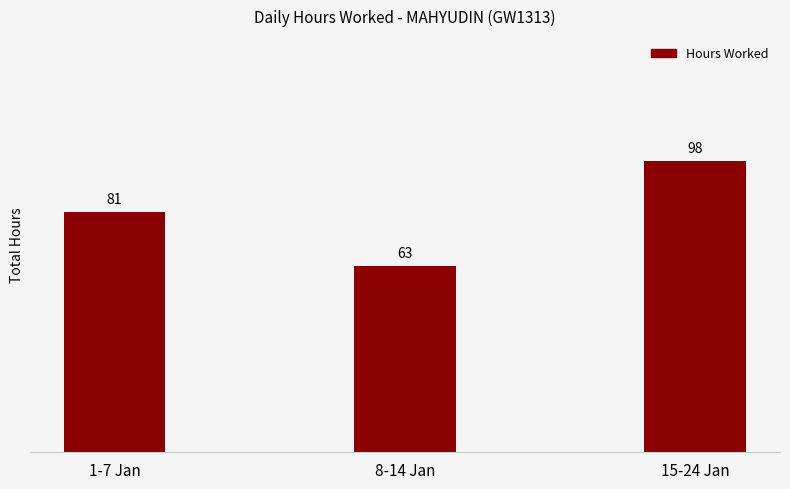

Where does the data first go above 80?

1-7 Jan